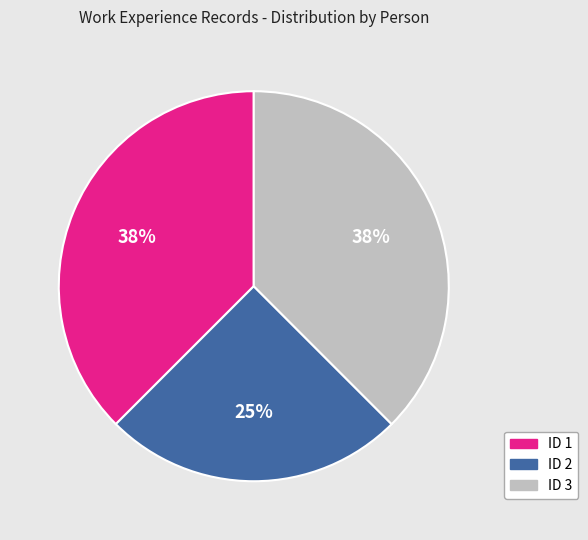

Which slice is the smallest?

ID 2